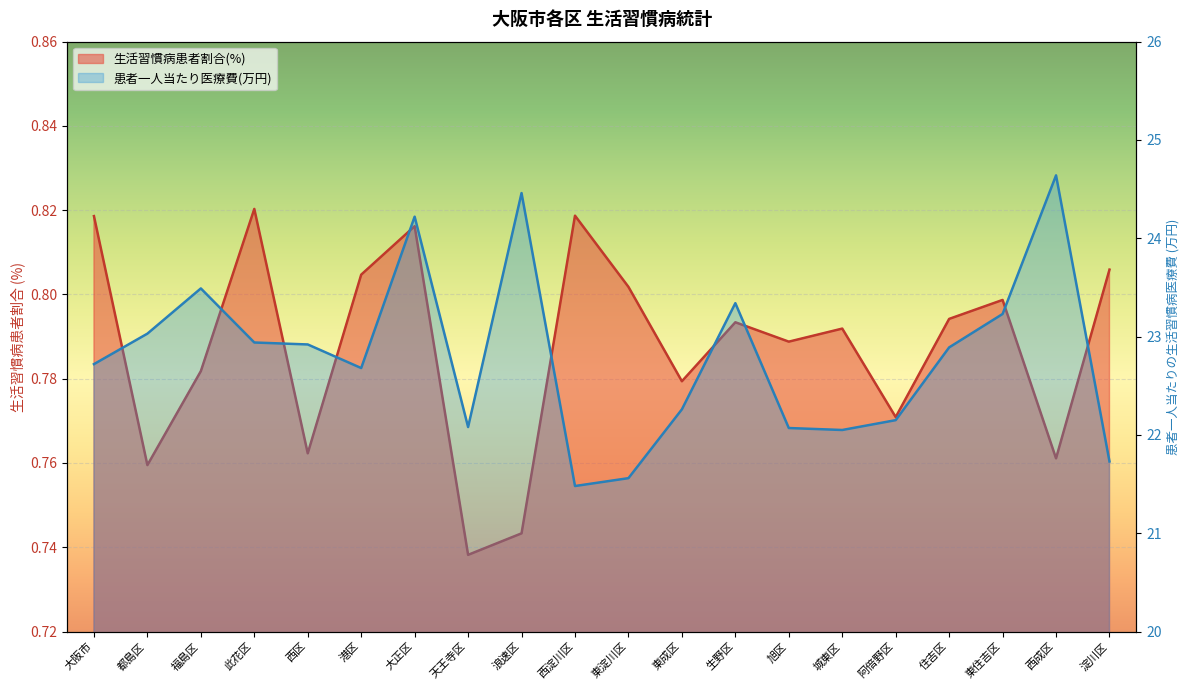

Which series has the widest spread of values?

患者一人当たりの生活習慣病医療費(万円)